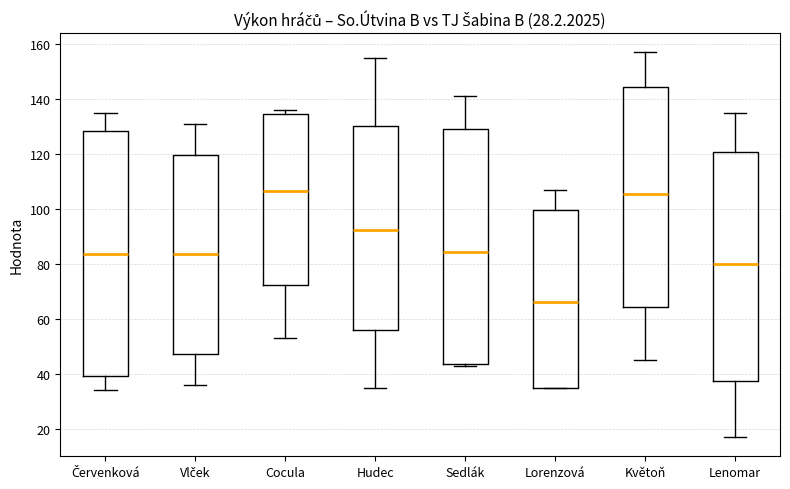

Reading left to right, read every box against the y-axis: the position of its median line, the range the box covers, and the ends of its whiskers. The values are not printed on the chart, so give them approximately, as read against the axis.

Červenková: median 84, box 40 to 128, whiskers 34 to 136
Vlček: median 84, box 48 to 120, whiskers 36 to 132
Cocula: median 106, box 72 to 134, whiskers 54 to 136
Hudec: median 92, box 56 to 130, whiskers 36 to 156
Sedlák: median 84, box 44 to 130, whiskers 44 (just below the box's lower edge) to 142
Lorenzová: median 66, box 36 to 100, whiskers 36 to 108
Květoň: median 106, box 64 to 144, whiskers 46 to 158
Lenomar: median 80, box 38 to 120, whiskers 18 to 136